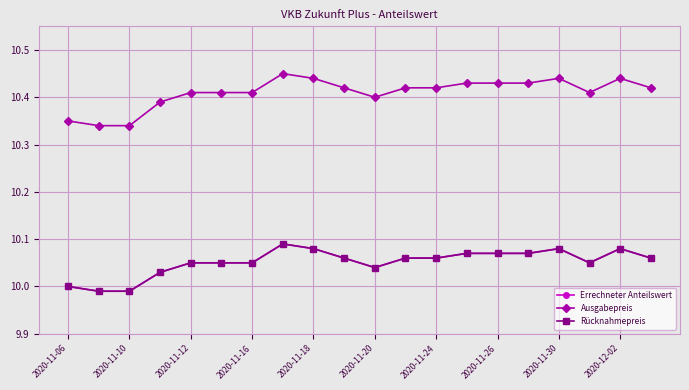

Does the chart have visible grid lines?

Yes